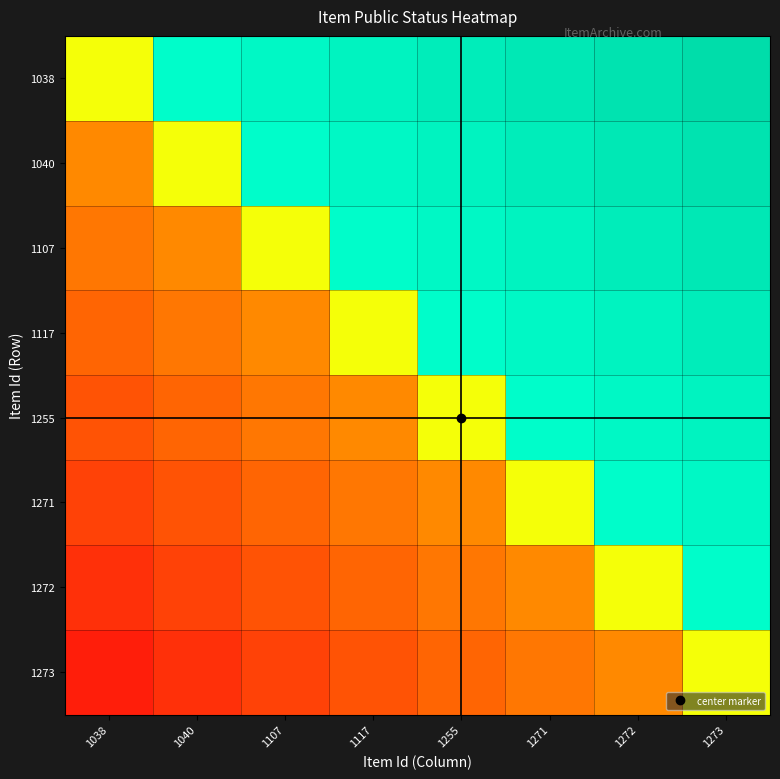

Which label corresponds to the largest value in the chart?

1273